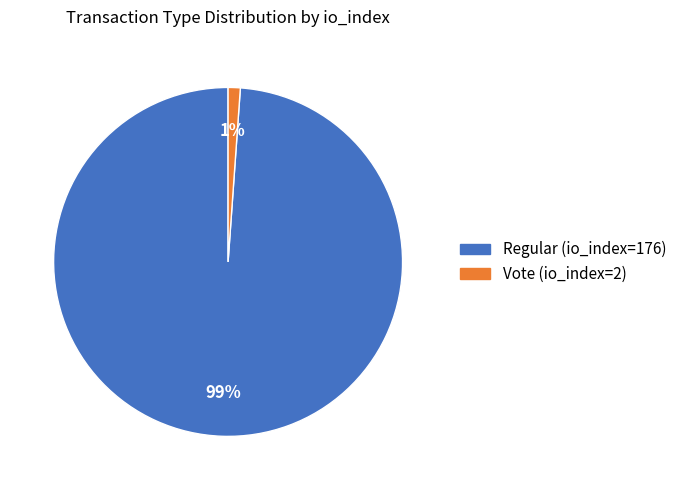

How many segments does this pie chart have?

2